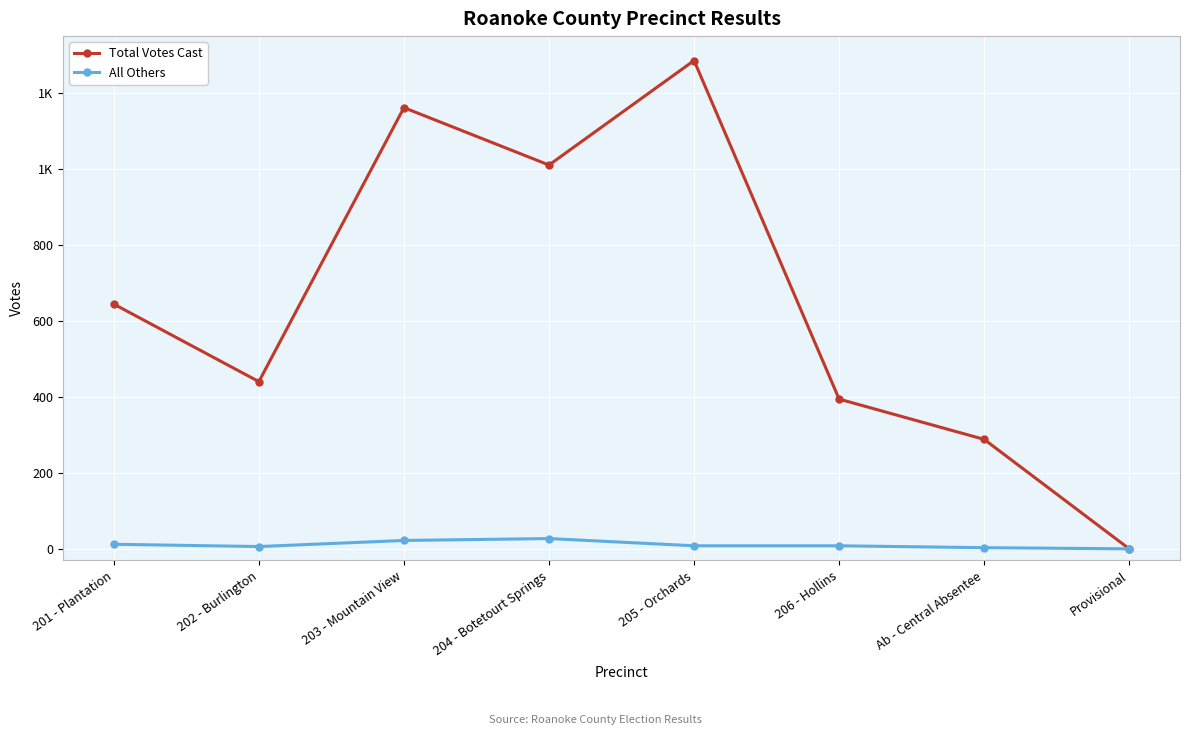

Is the value of All Others at Ab - Central Absentee greater than the value of Total Votes Cast at 205 - Orchards?

No